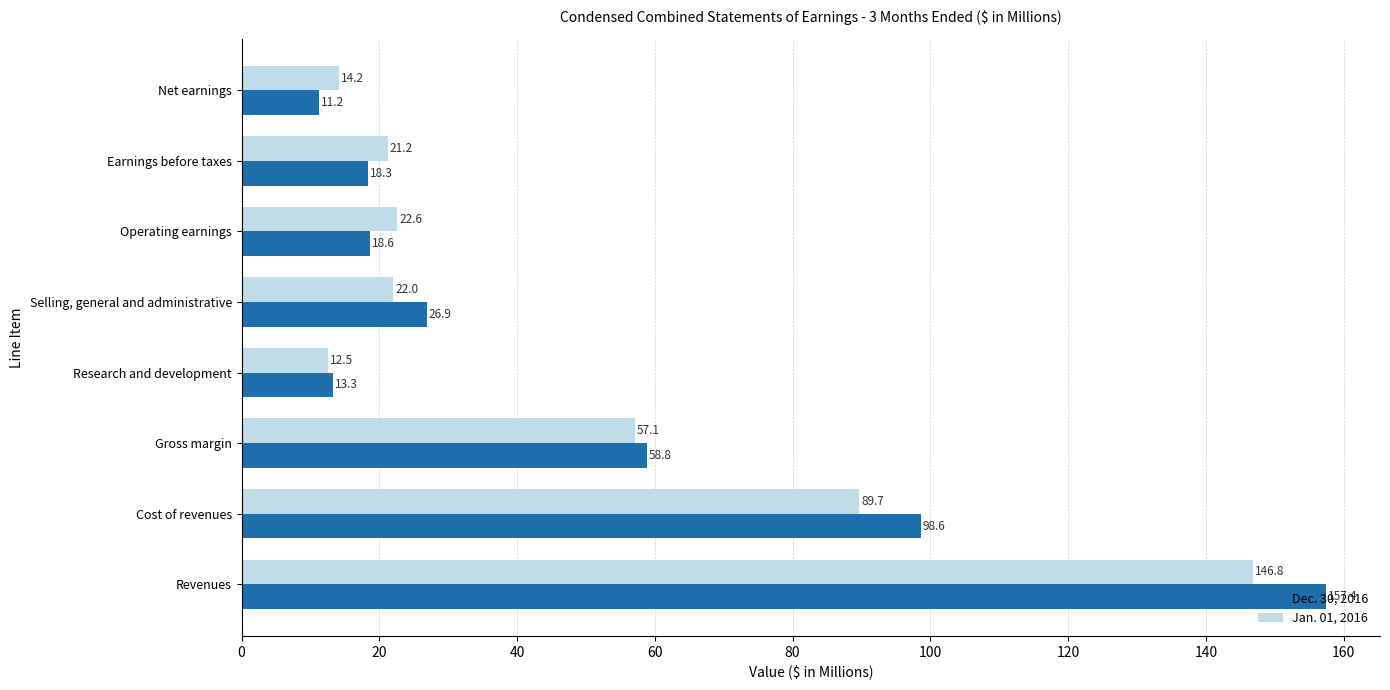

What is the minimum value for Jan. 01, 2016?

12.5